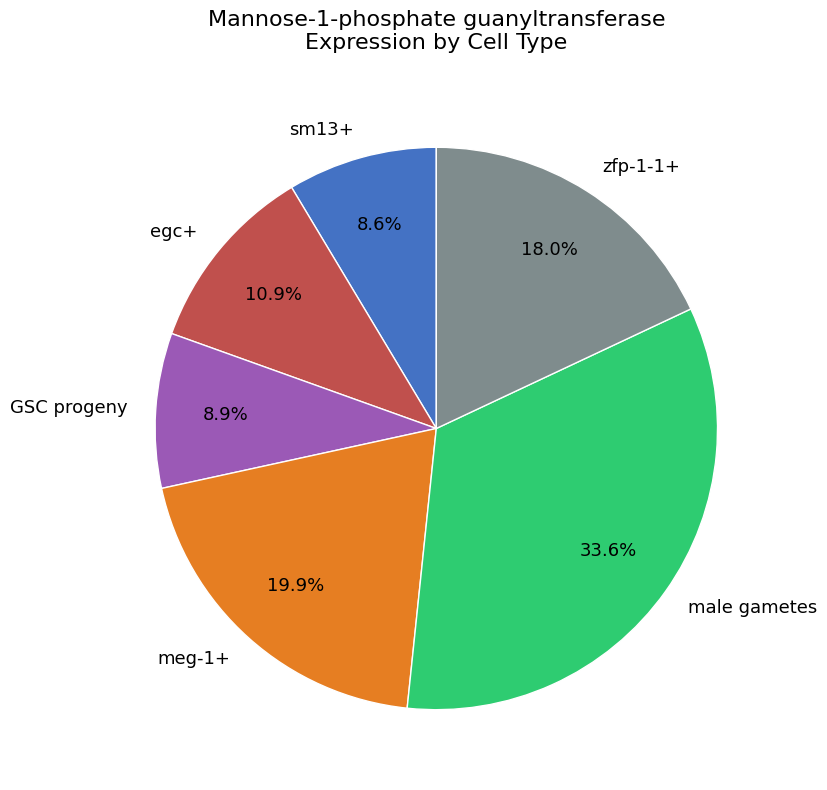

Is the sum of sm13+ and zfp-1-1+ greater than half?

No